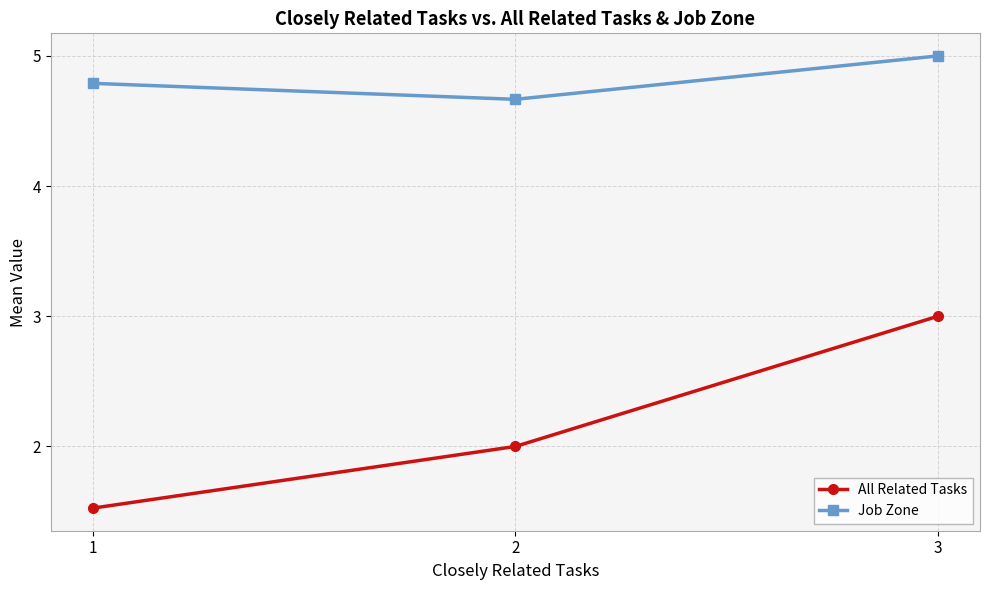

Is this an area chart (filled region under the line)?

No